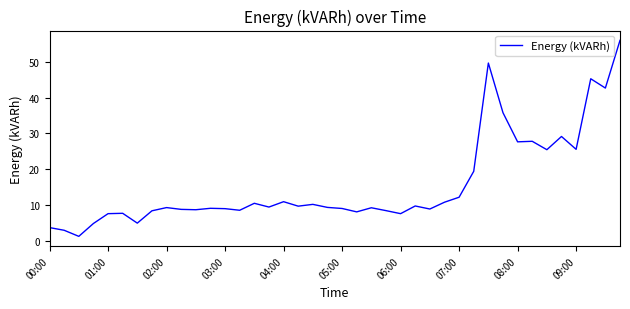

At which label does the data first exceed 9?

02:00